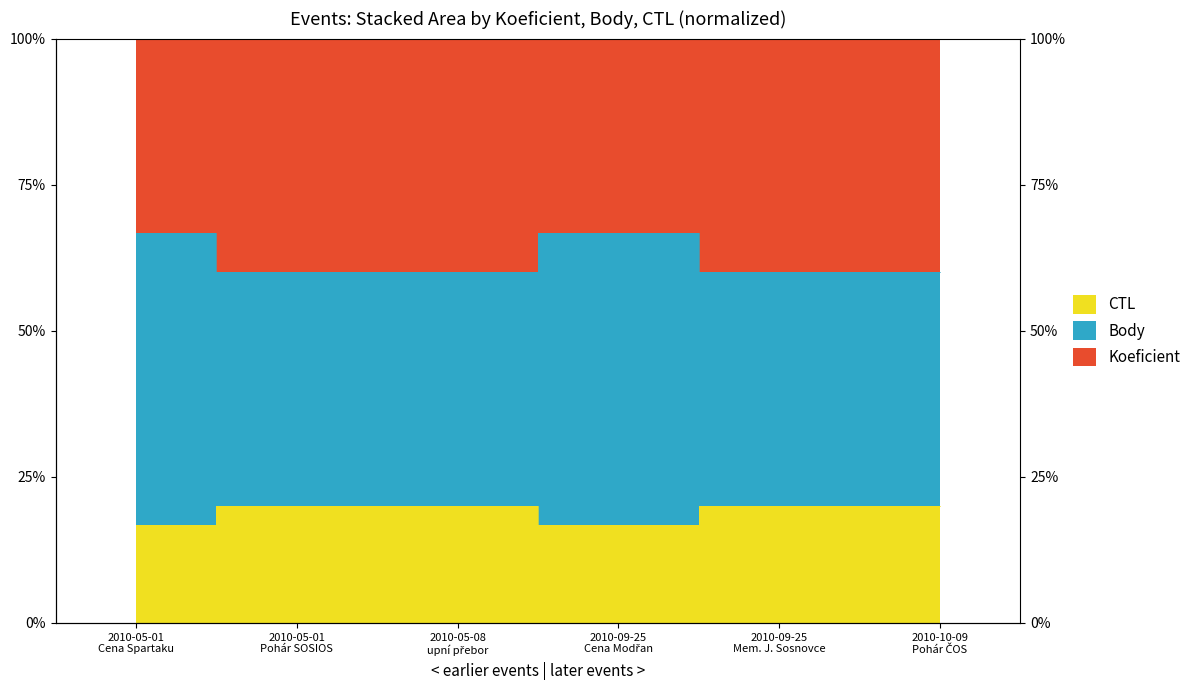

Does the chart display data point markers on the line(s)?

No